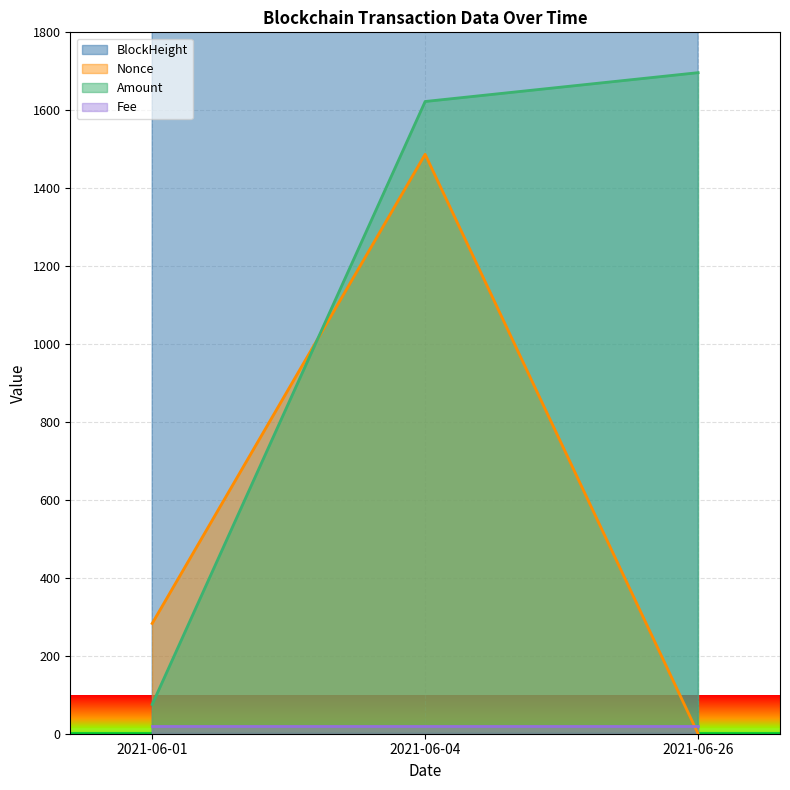

How many positive values does the Nonce series have?

2